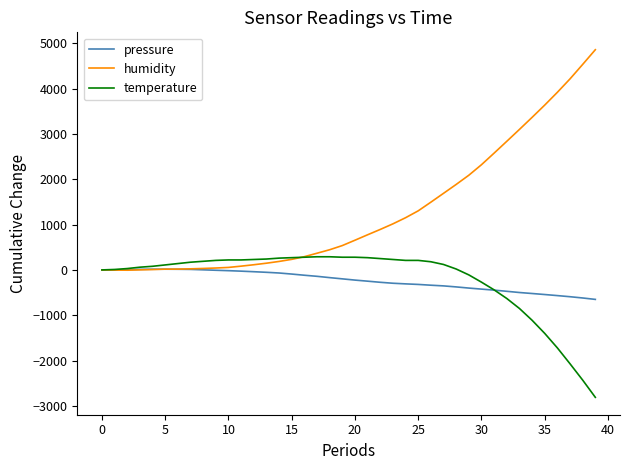

What is the minimum value for humidity?

-6.0